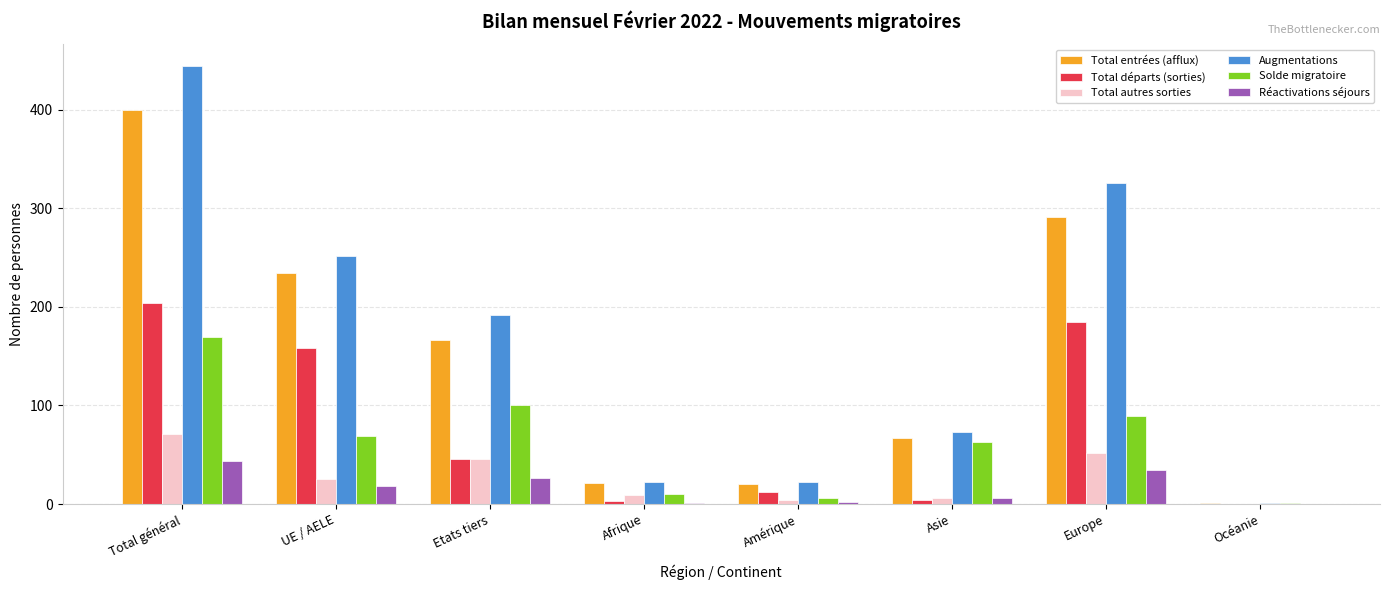

The Solde migratoire series shows 119 at Europe. True or false?

False